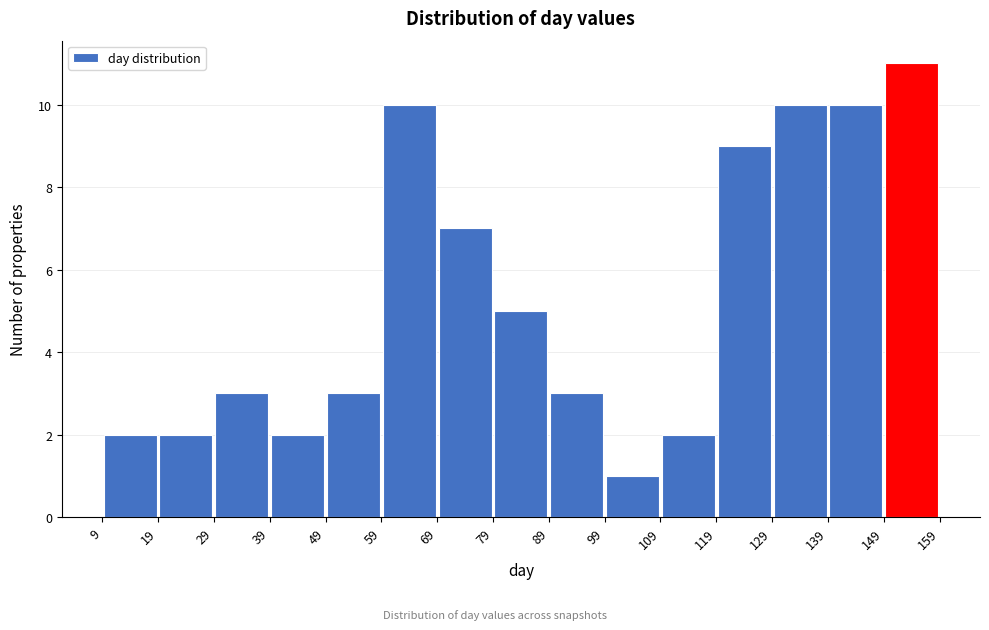

Which range on the x-axis has the tallest bar?

149 to 159